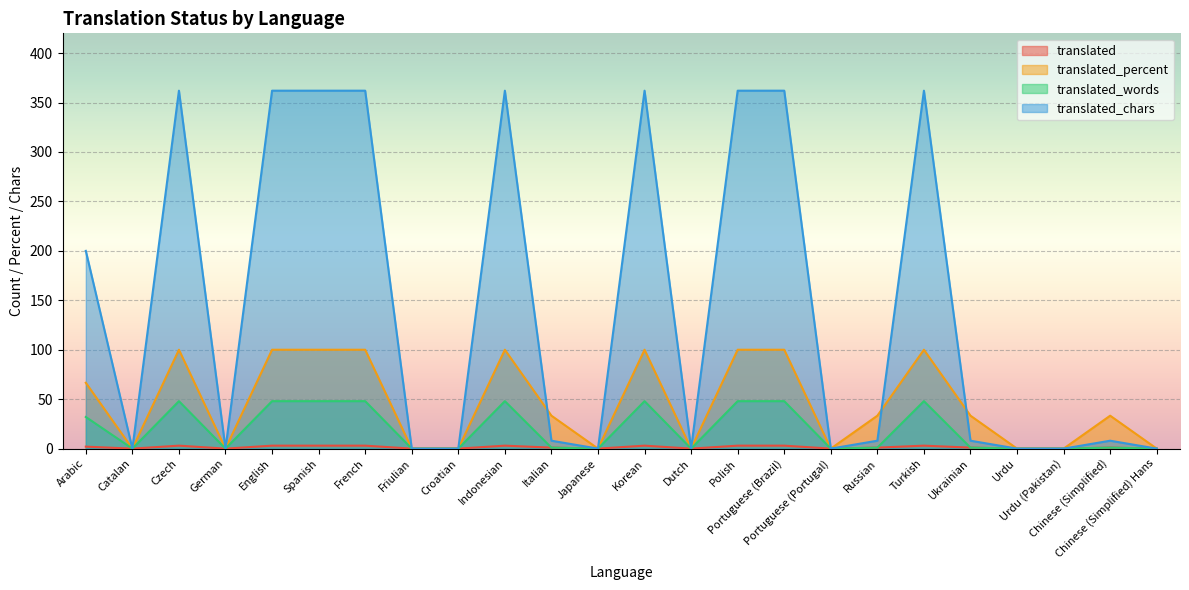

What is the maximum value shown in the chart?

362.0